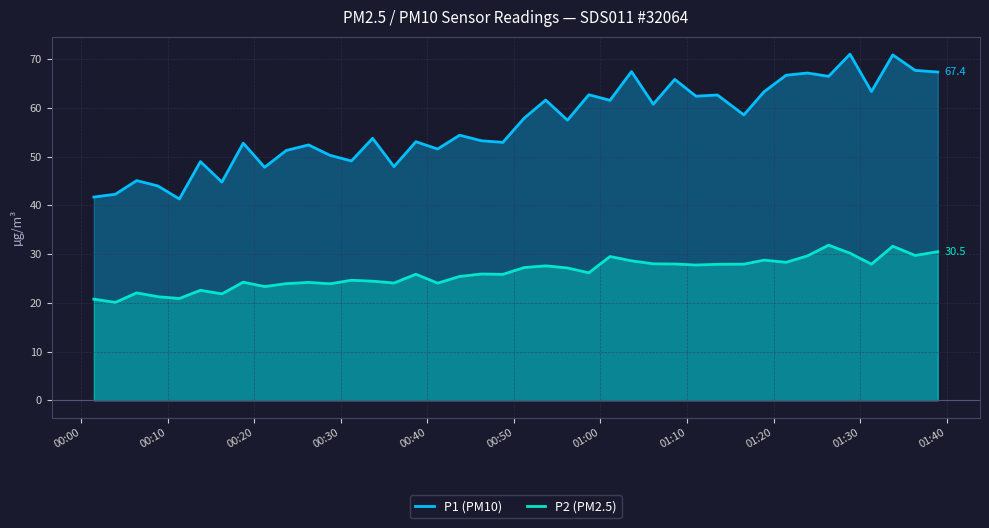

What is the minimum value for P2 (PM2.5)?

20.1